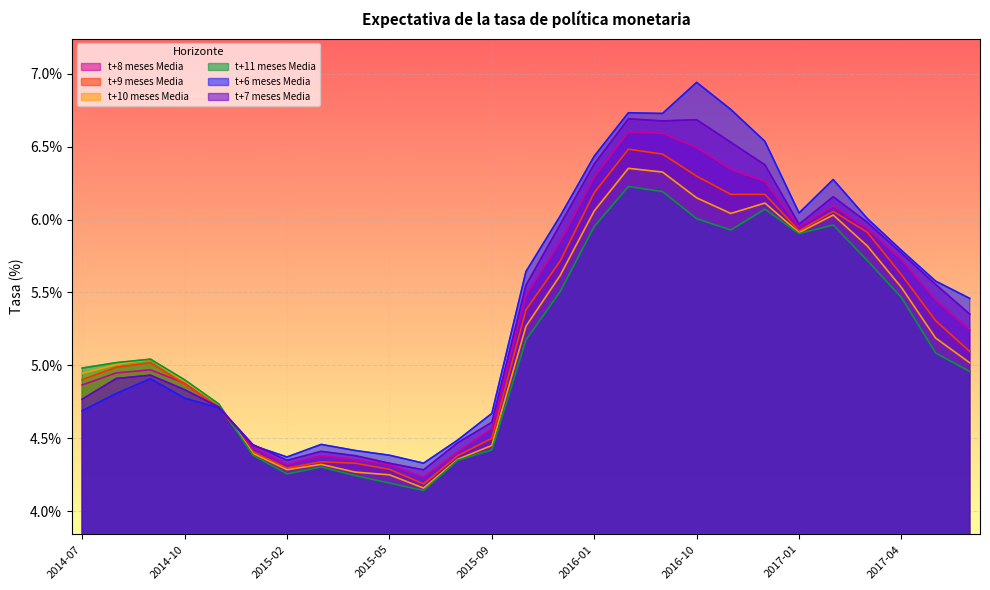

How many lines are shown in the chart?

6